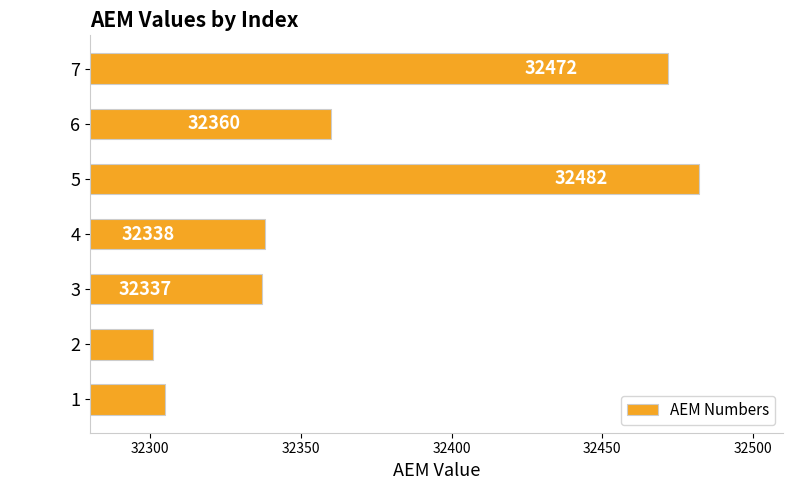

Is it true that the value at 7 is 32472?

True